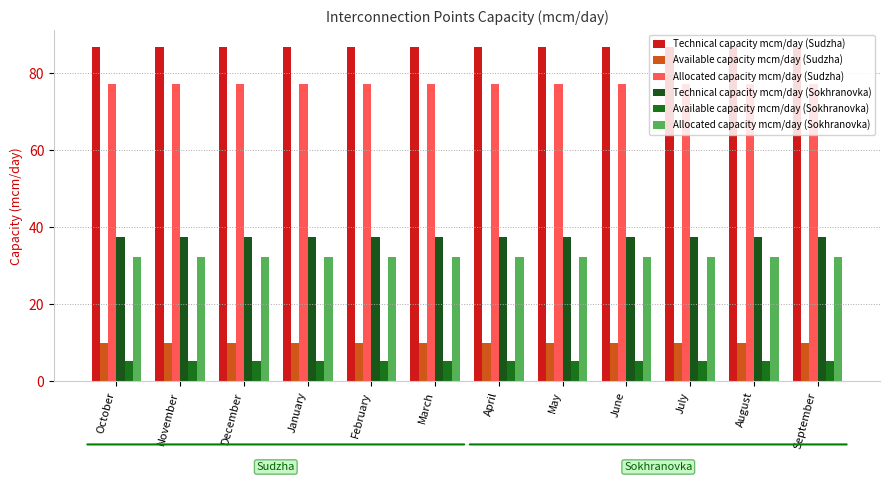

The Allocated capacity mcm/day (Sokhranovka) series shows 55.8 at February. True or false?

False